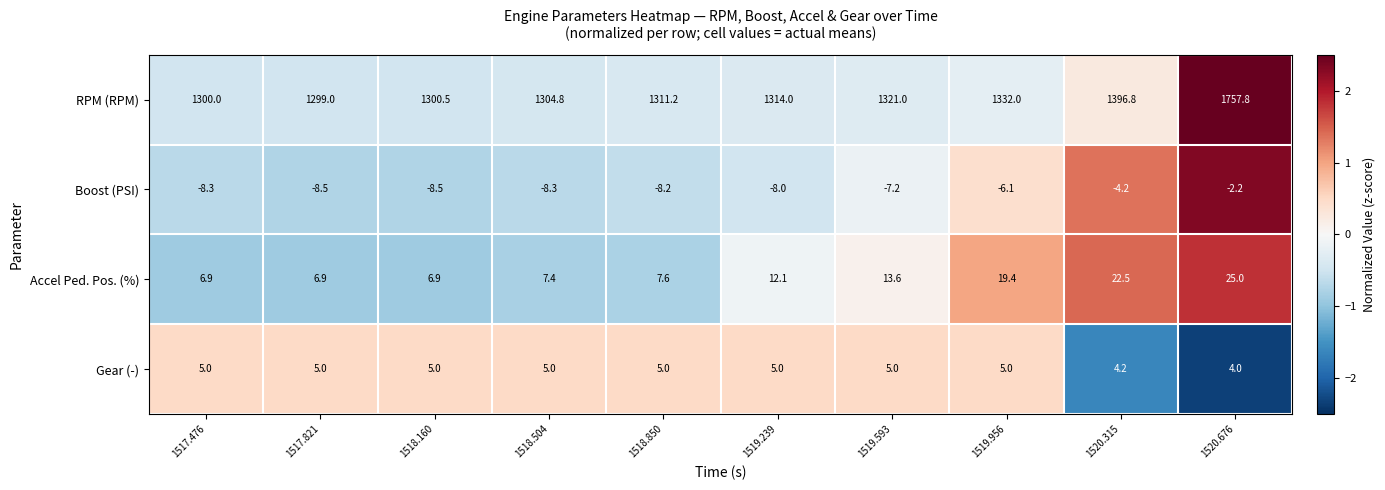

At which label does Accel Ped. Pos. (%) first exceed 12?

1519.239